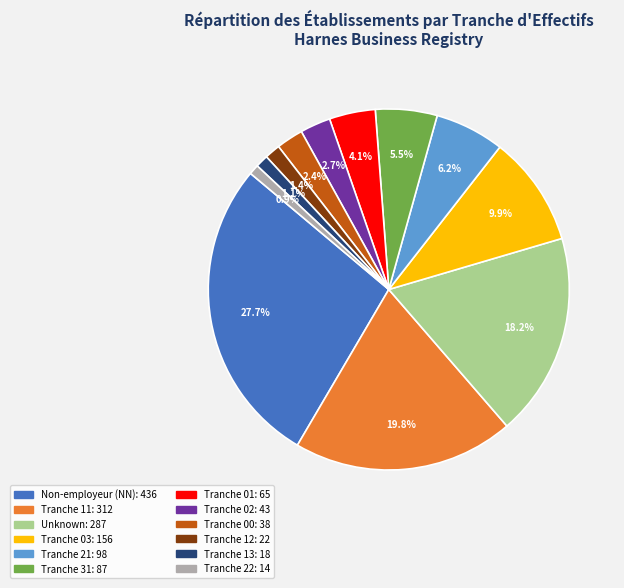

Is there any slice that represents more than half of the pie?

No